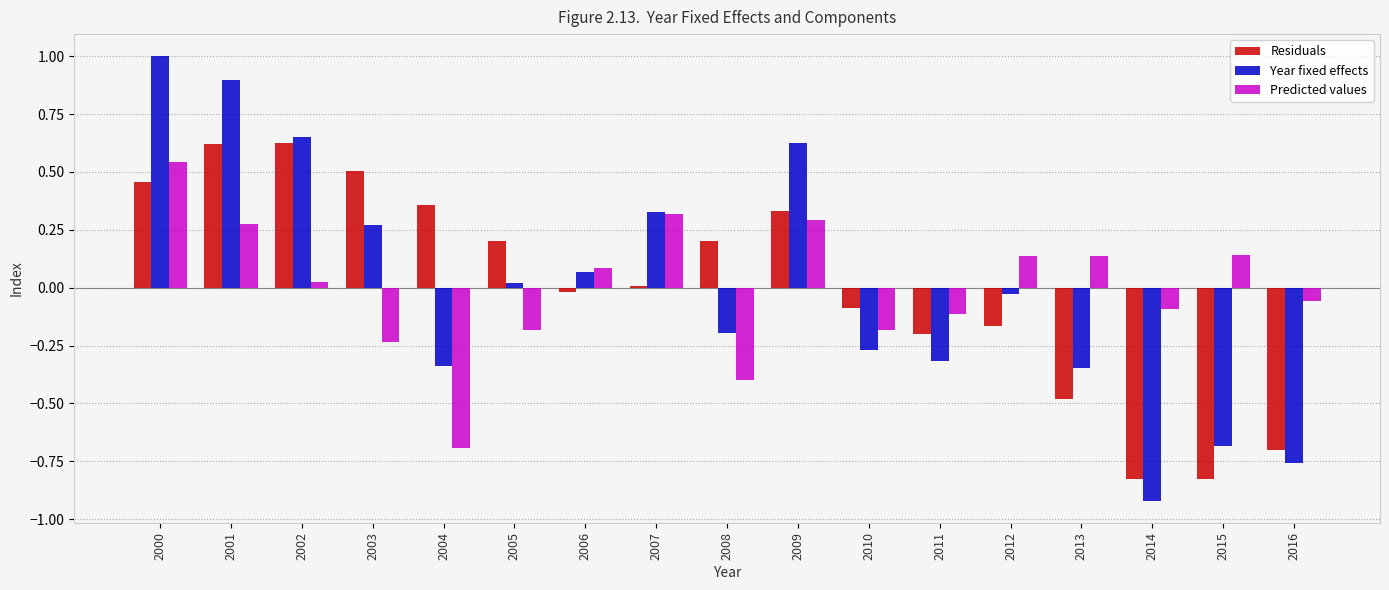

Between 2001 and 2004, which series saw the biggest shift?

Year fixed effects